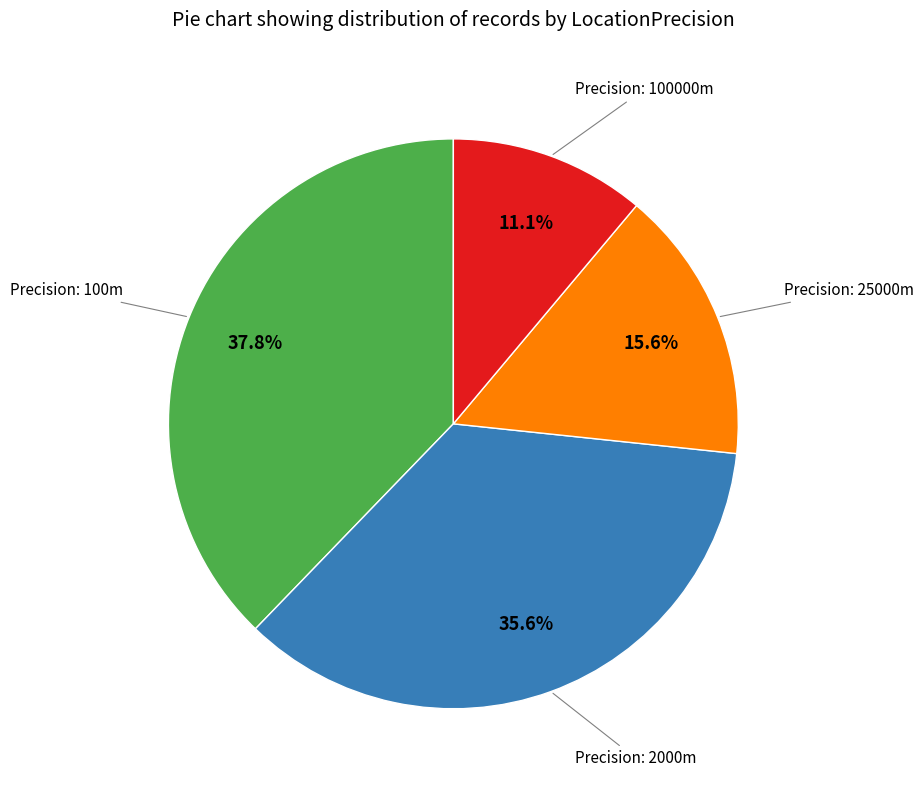

Does any single category account for the majority?

No